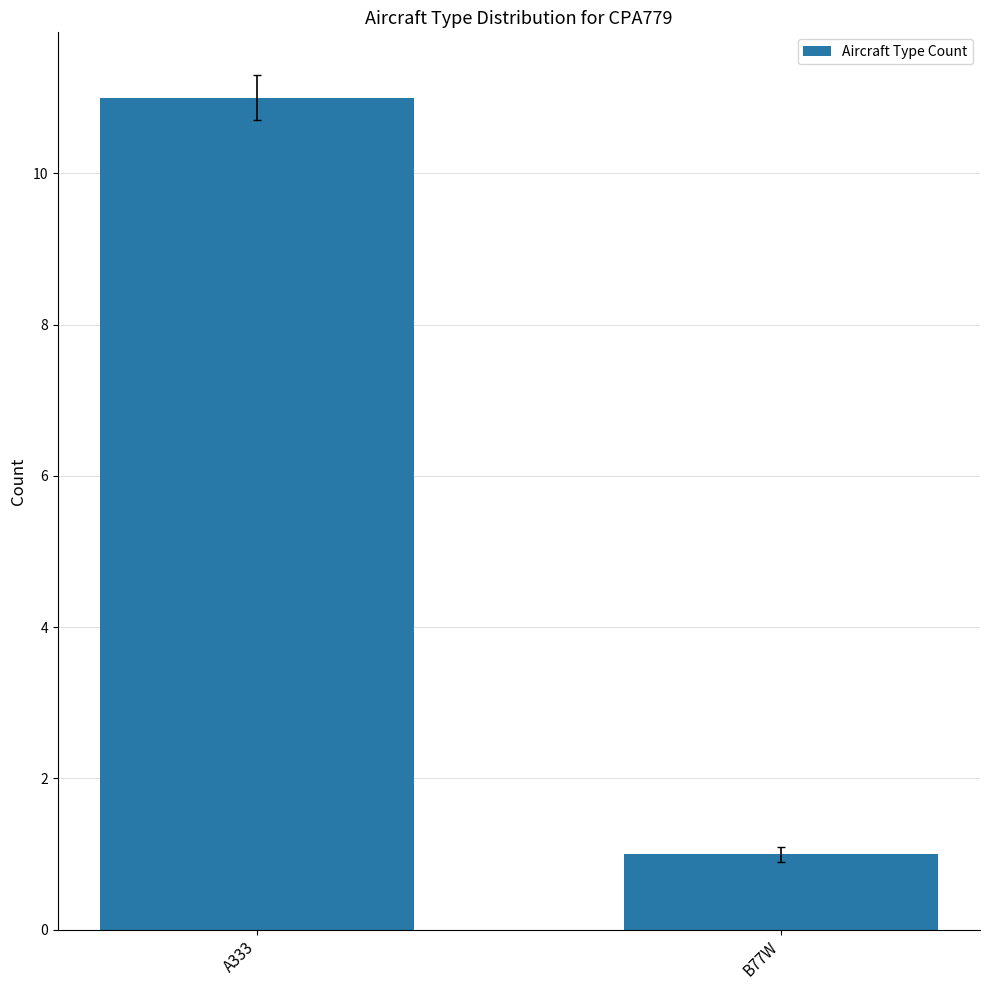

Rank the categories by value from highest to lowest.

A333, B77W